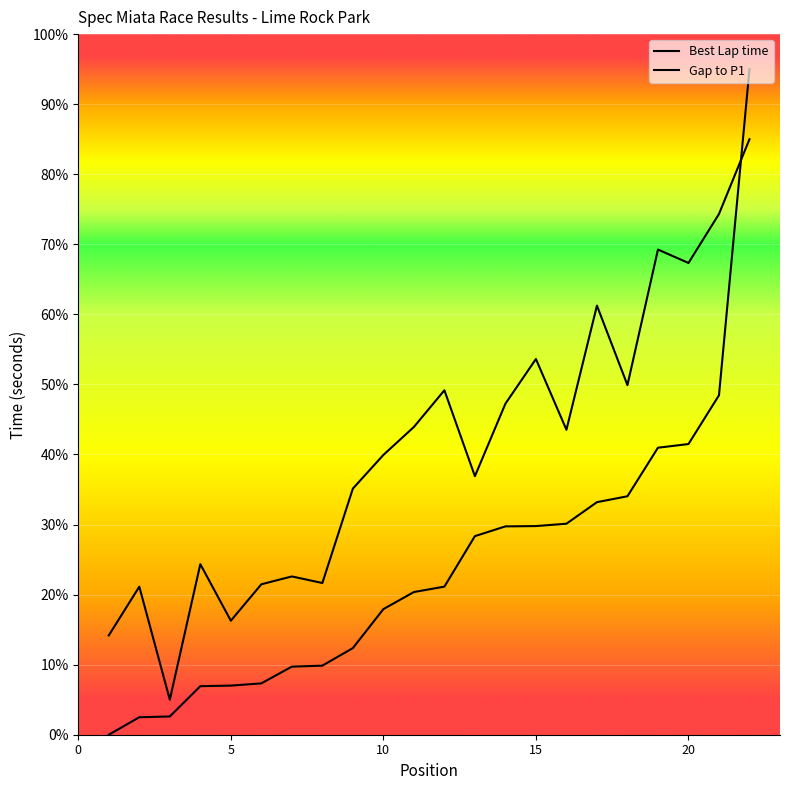

Between which two adjacent categories do Gap to P1 and Best Lap time first intersect?

21 and 22